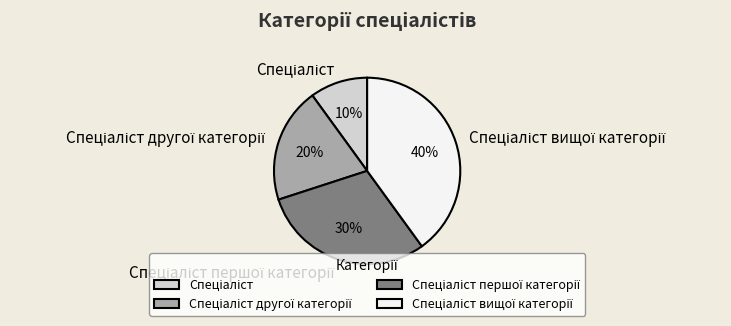

Is there any slice that represents more than half of the pie?

No